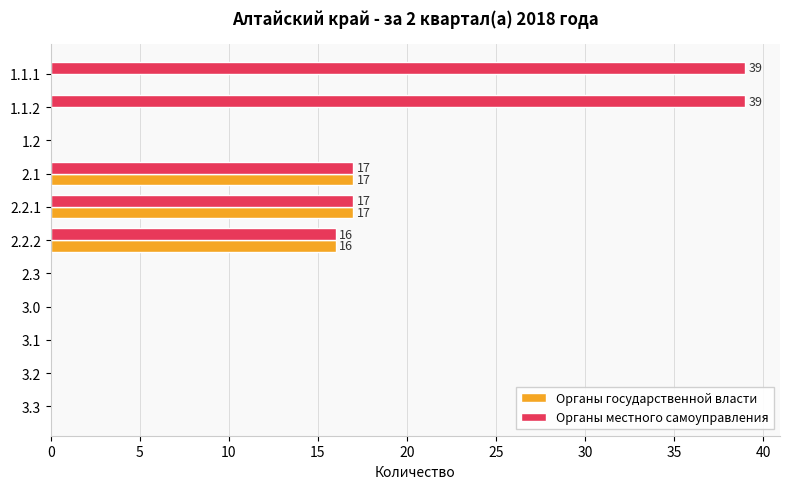

Which series has the largest total across all categories?

Органы местного самоуправления